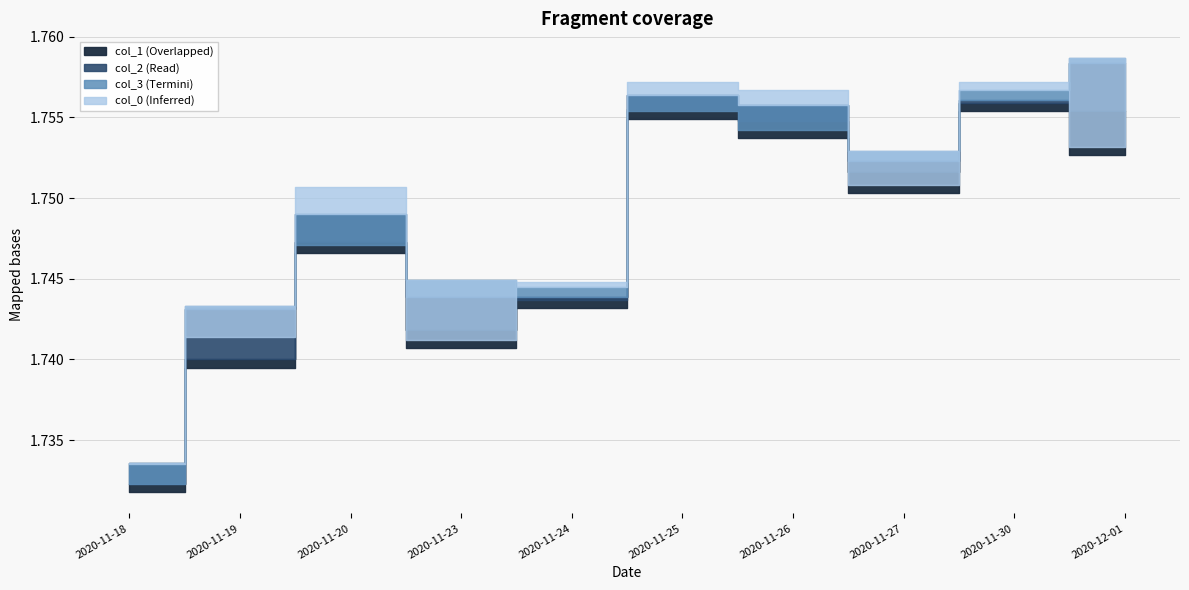

Reading left to right, extract all data points from this chart.

col_1: 2020-11-18=1.7	2020-11-19=1.7	2020-11-20=1.7	2020-11-23=1.7	2020-11-24=1.7	2020-11-25=1.8	2020-11-26=1.8	2020-11-27=1.8	2020-11-30=1.8	2020-12-01=1.8
col_2: 2020-11-18=1.7	2020-11-19=1.7	2020-11-20=1.7	2020-11-23=1.7	2020-11-24=1.7	2020-11-25=1.8	2020-11-26=1.8	2020-11-27=1.8	2020-11-30=1.8	2020-12-01=1.8
col_3: 2020-11-18=1.7	2020-11-19=1.7	2020-11-20=1.7	2020-11-23=1.7	2020-11-24=1.7	2020-11-25=1.8	2020-11-26=1.8	2020-11-27=1.8	2020-11-30=1.8	2020-12-01=1.8
col_0: 2020-11-18=1.7	2020-11-19=1.7	2020-11-20=1.8	2020-11-23=1.7	2020-11-24=1.7	2020-11-25=1.8	2020-11-26=1.8	2020-11-27=1.8	2020-11-30=1.8	2020-12-01=1.8